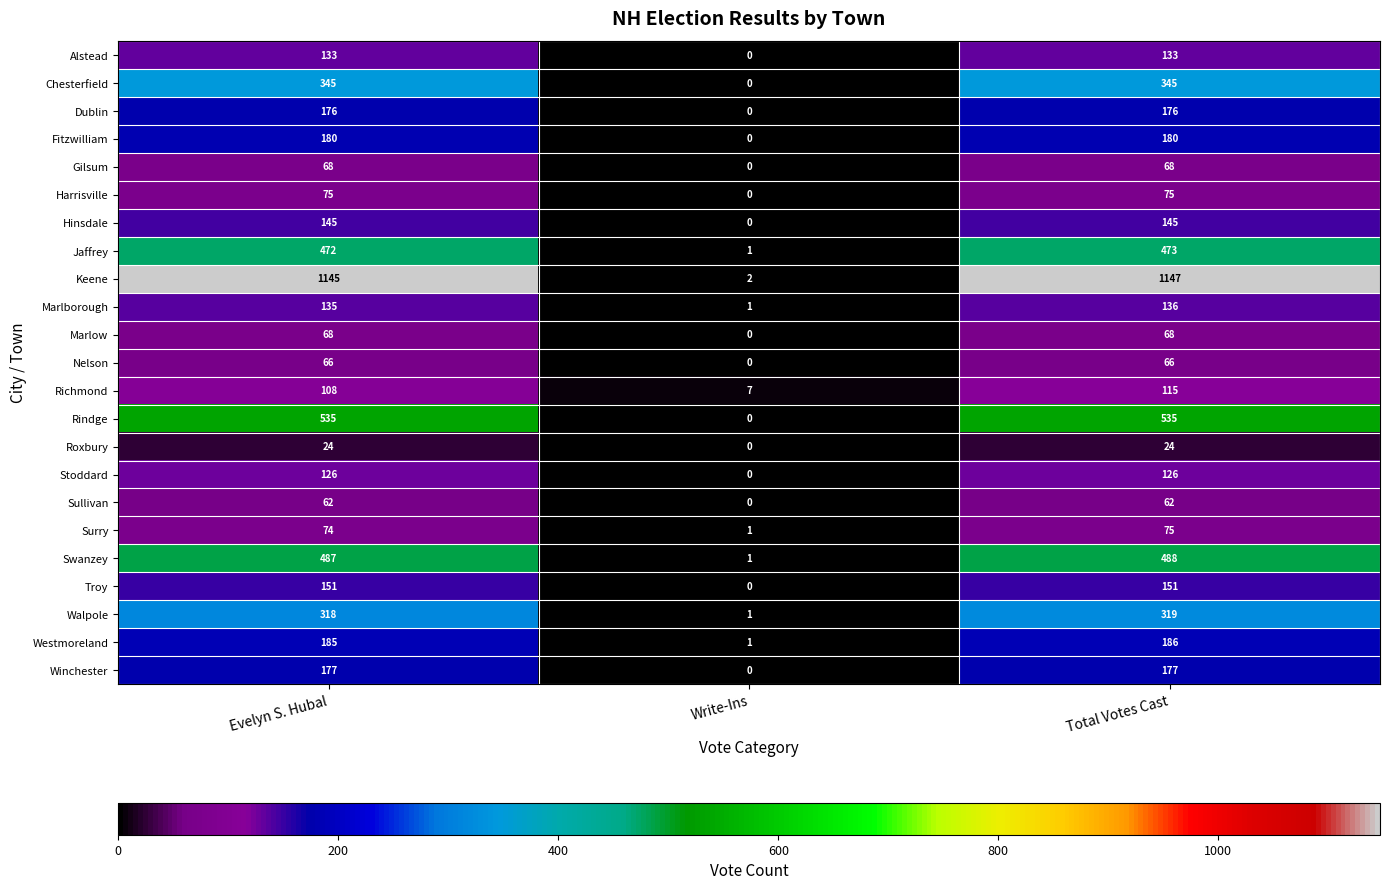

The Marlborough series shows 0 at Write-Ins. True or false?

False